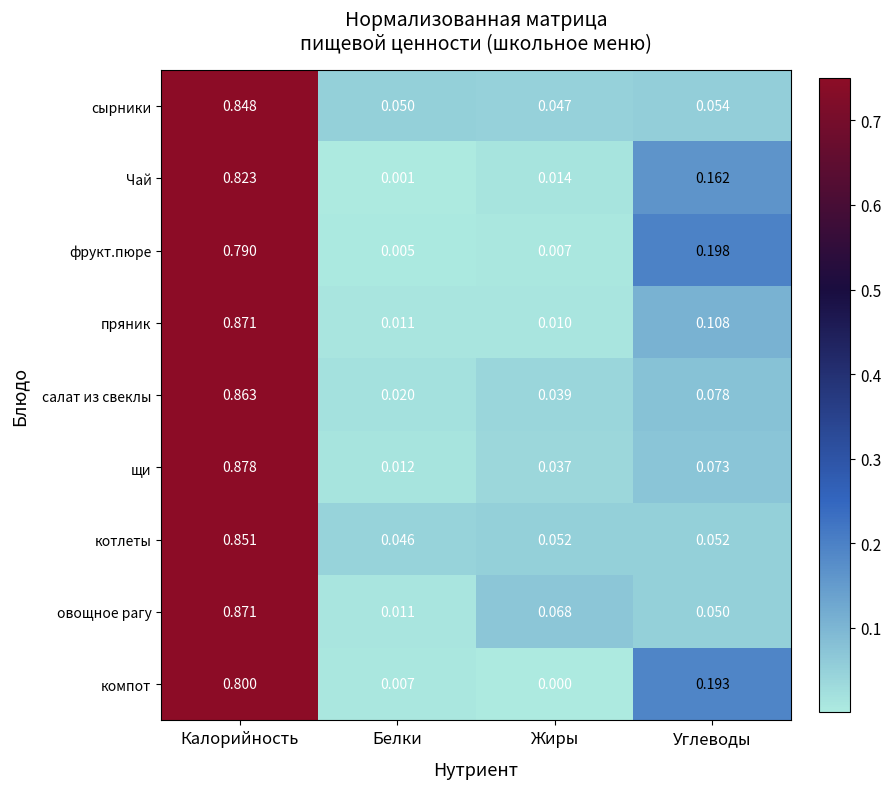

Which series changed the most between Калорийность and Жиры?

пряник